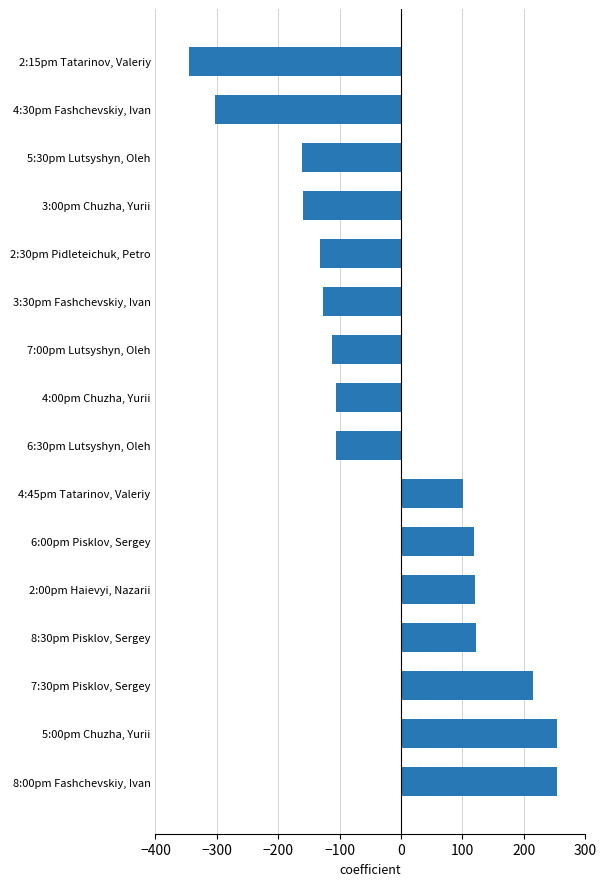

What is the change in value from 7:30pm Pisklov, Sergey to 5:30pm Lutsyshyn, Oleh?

-376